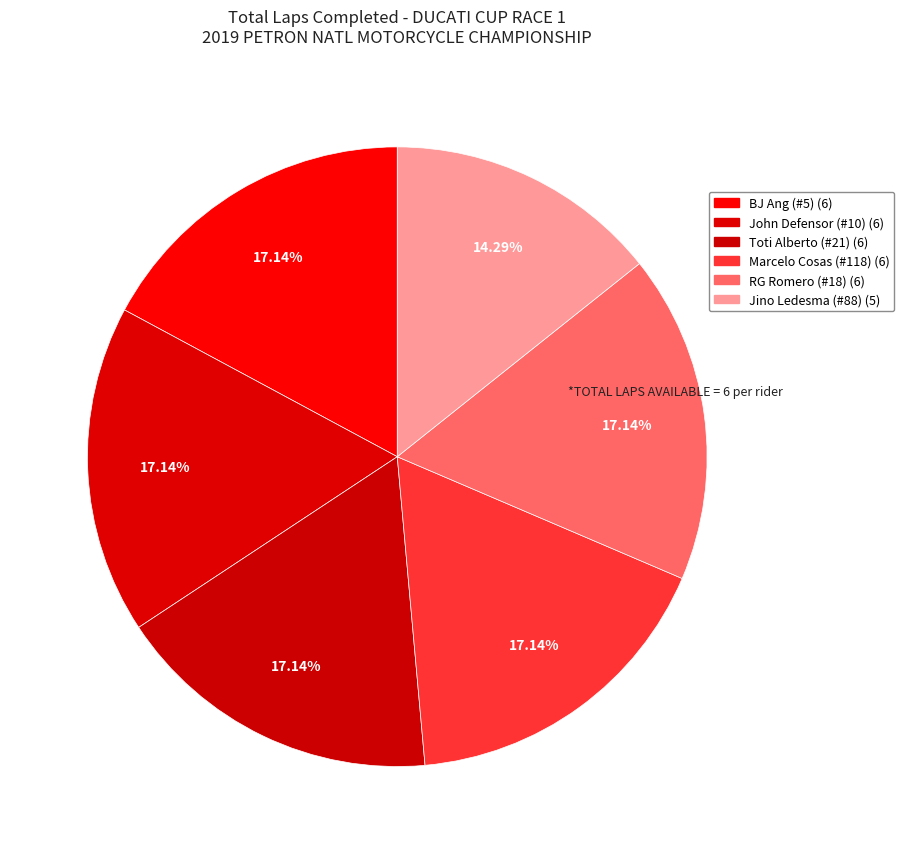

How many segments does this pie chart have?

6